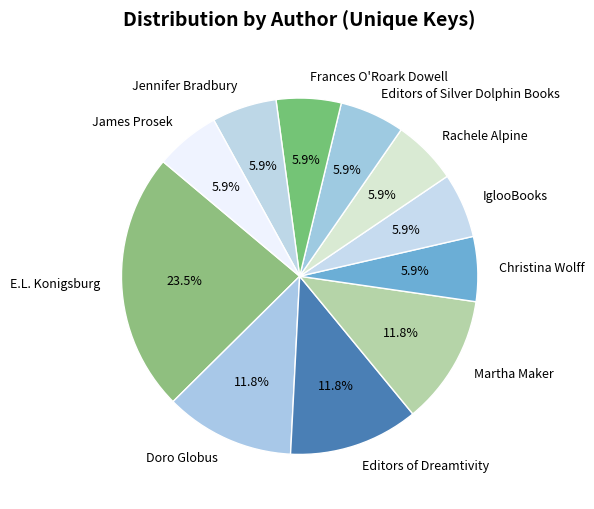

What percentage is the Martha Maker slice, to the nearest percent?

12%